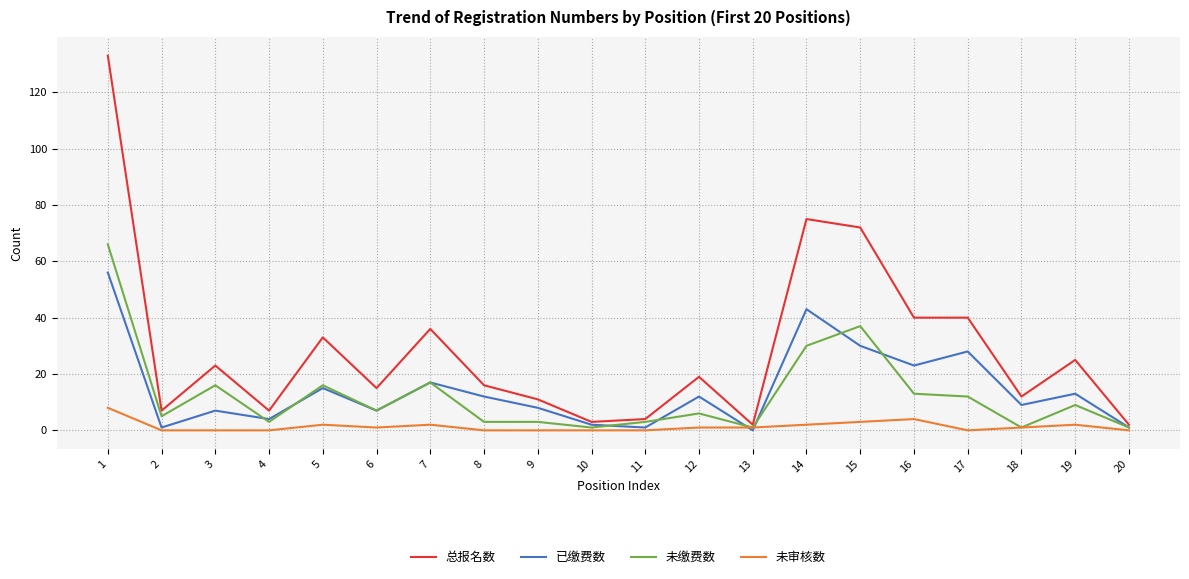

How many values in the 已缴费数 series are below 12?

10